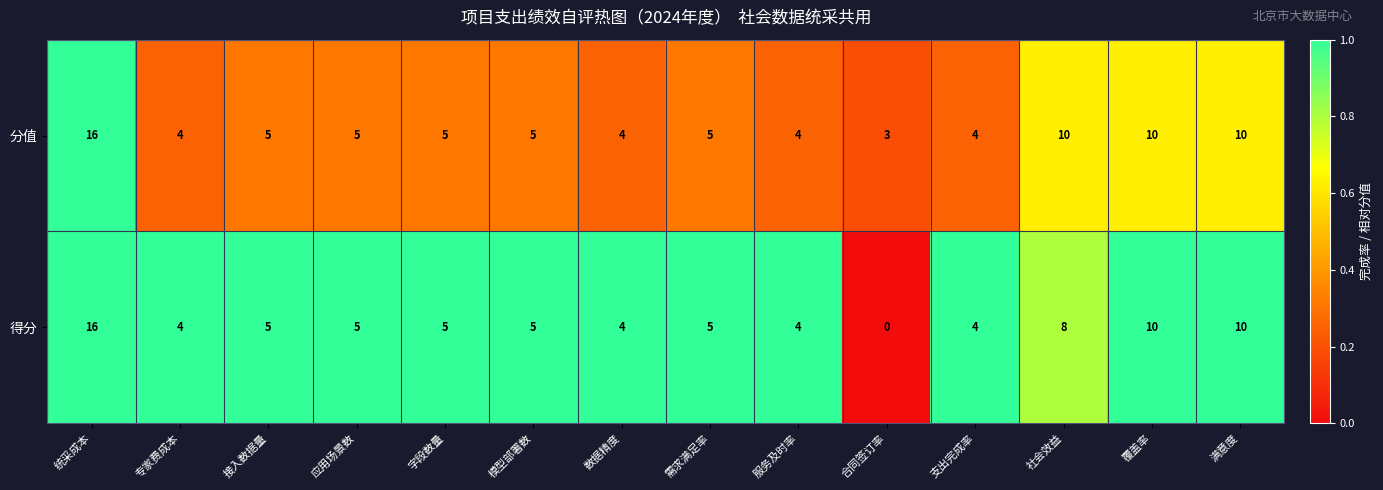

Reading left to right, what are all the values shown in this chart?

分值: 16	4	5	5	5	5	4	5	4	3	4	10	10	10
得分: 16	4	5	5	5	5	4	5	4	0	4	8	10	10